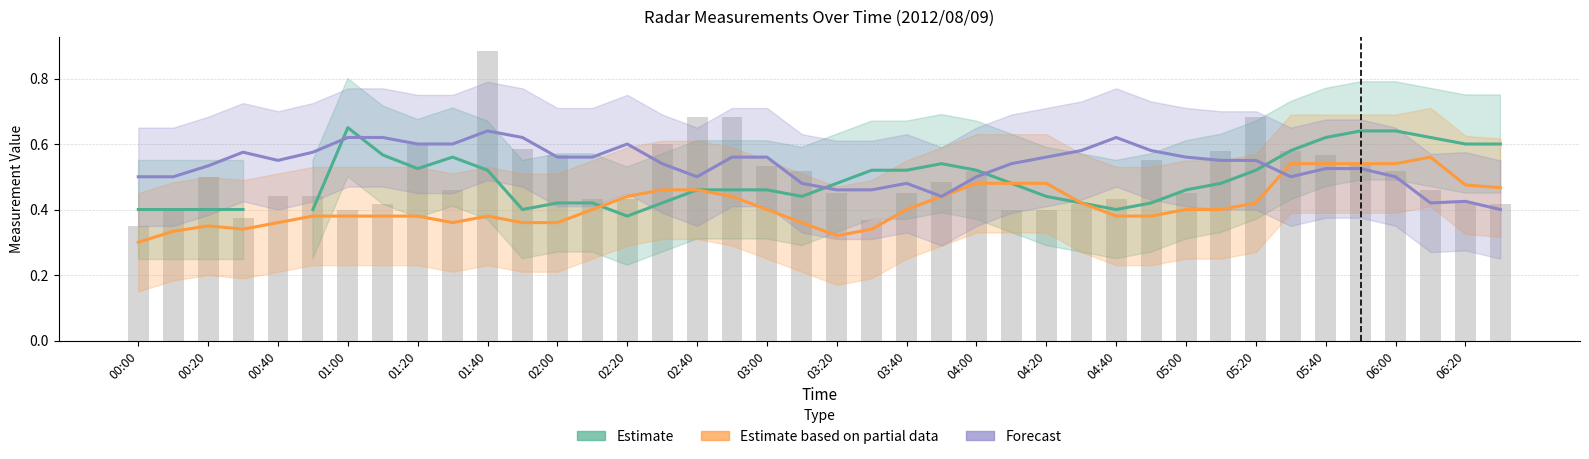

List the series in order of their peak value, lowest first.

Estimate based on partial data, Forecast, Estimate